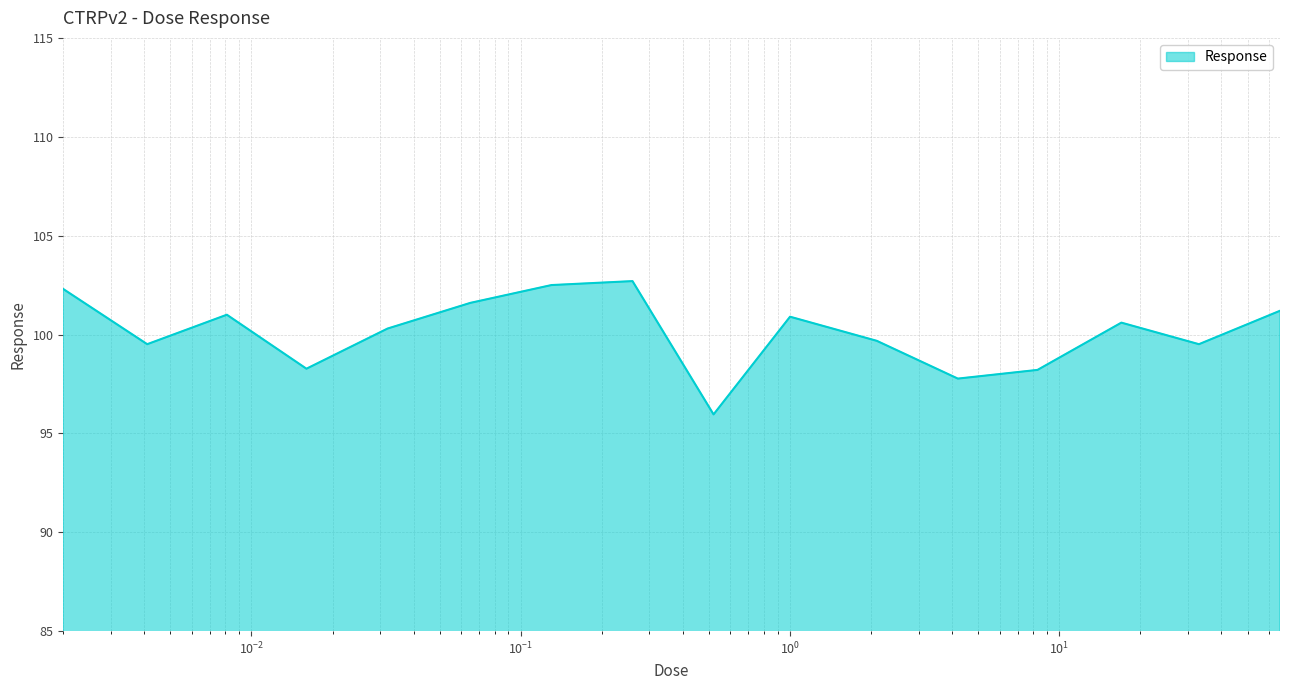

What is the maximum value shown in the chart?

102.7